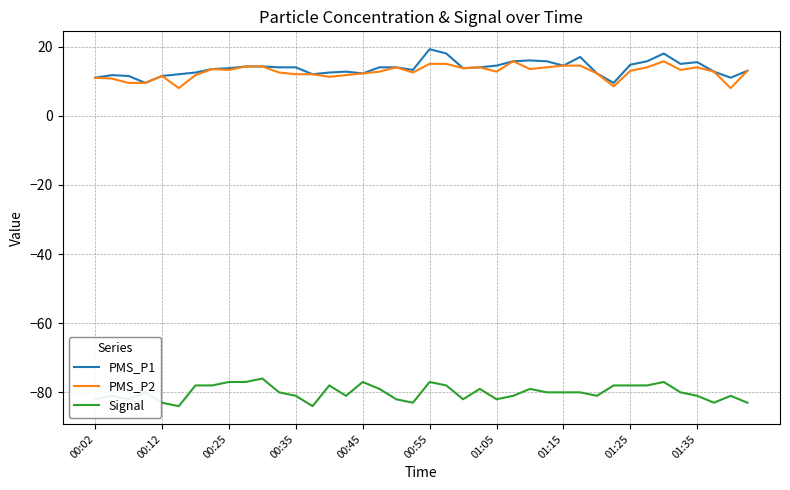

What is the difference between the second highest and second lowest values in the PMS_P1 series?

8.5